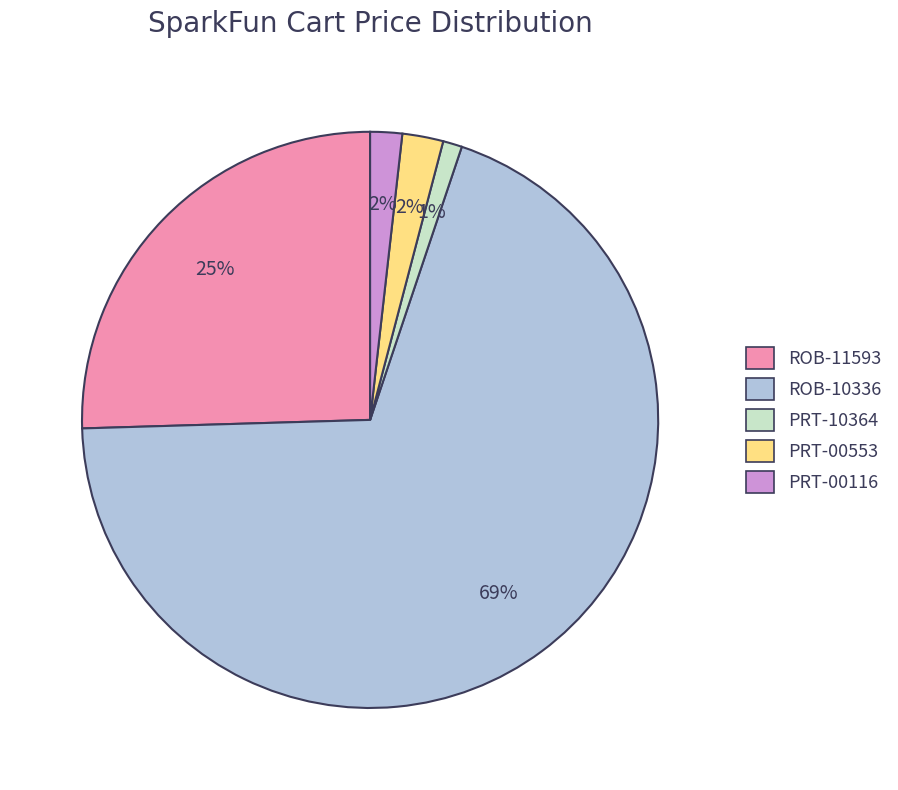

Is PRT-10364 the majority of the pie?

No